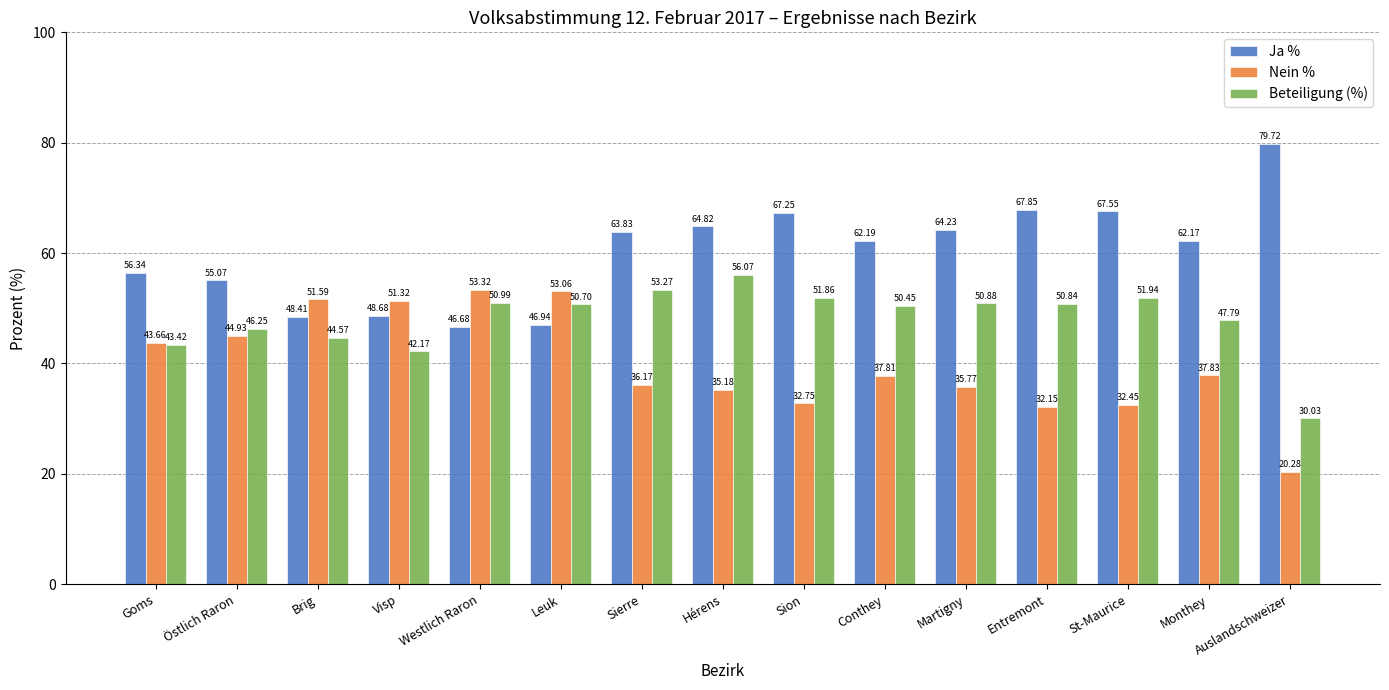

What is the difference between the highest and lowest values at Östlich Raron?

10.1